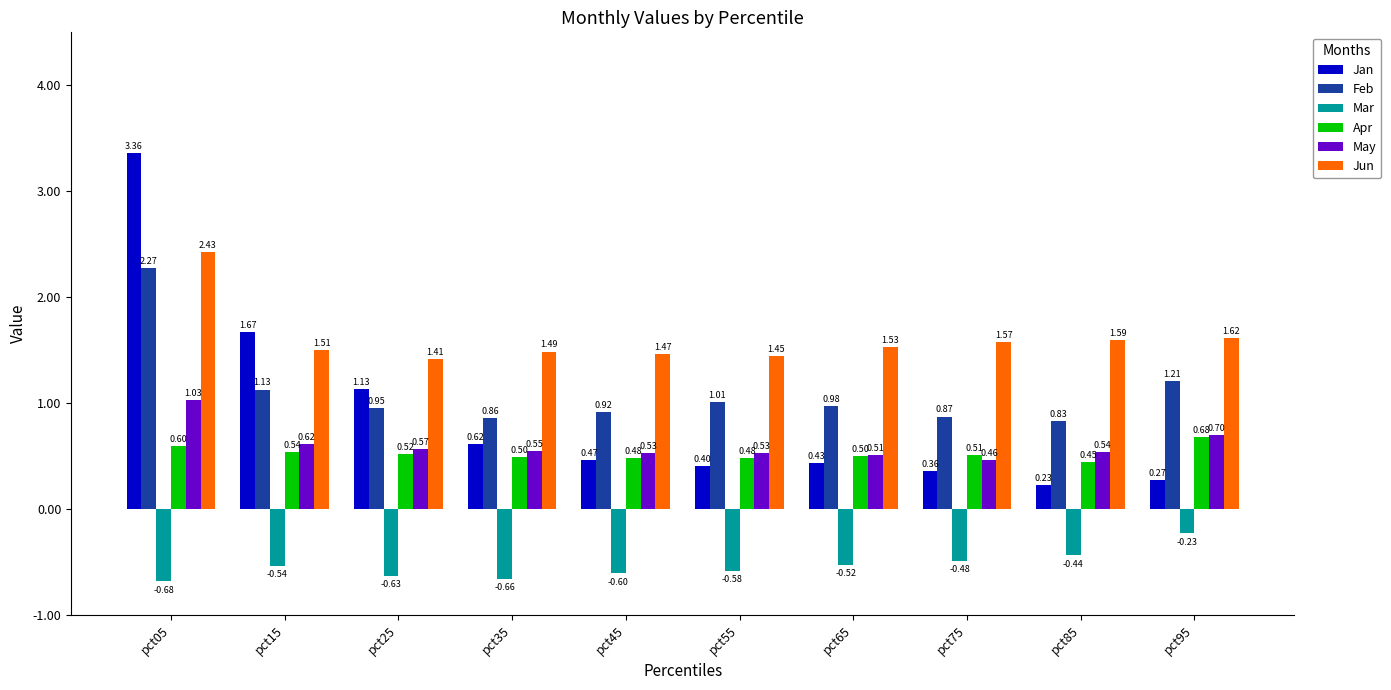

What is the spread (max minus min) of values at pct75?

2.1